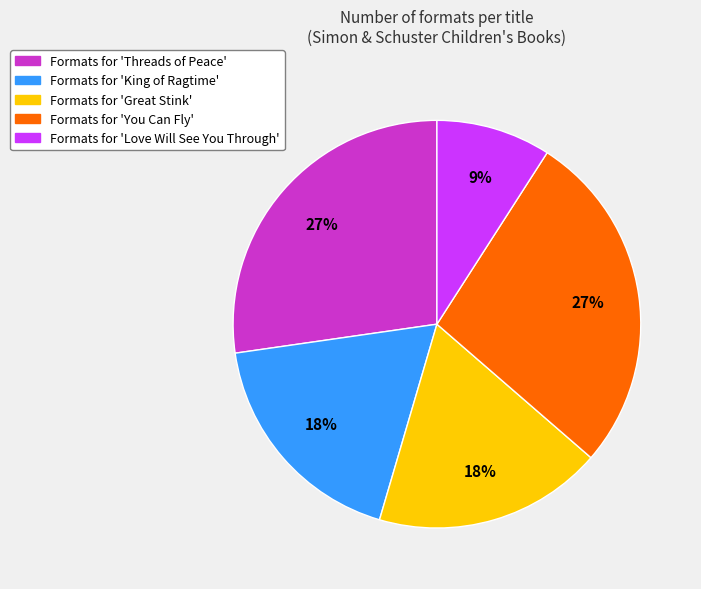

Does any single category account for the majority?

No